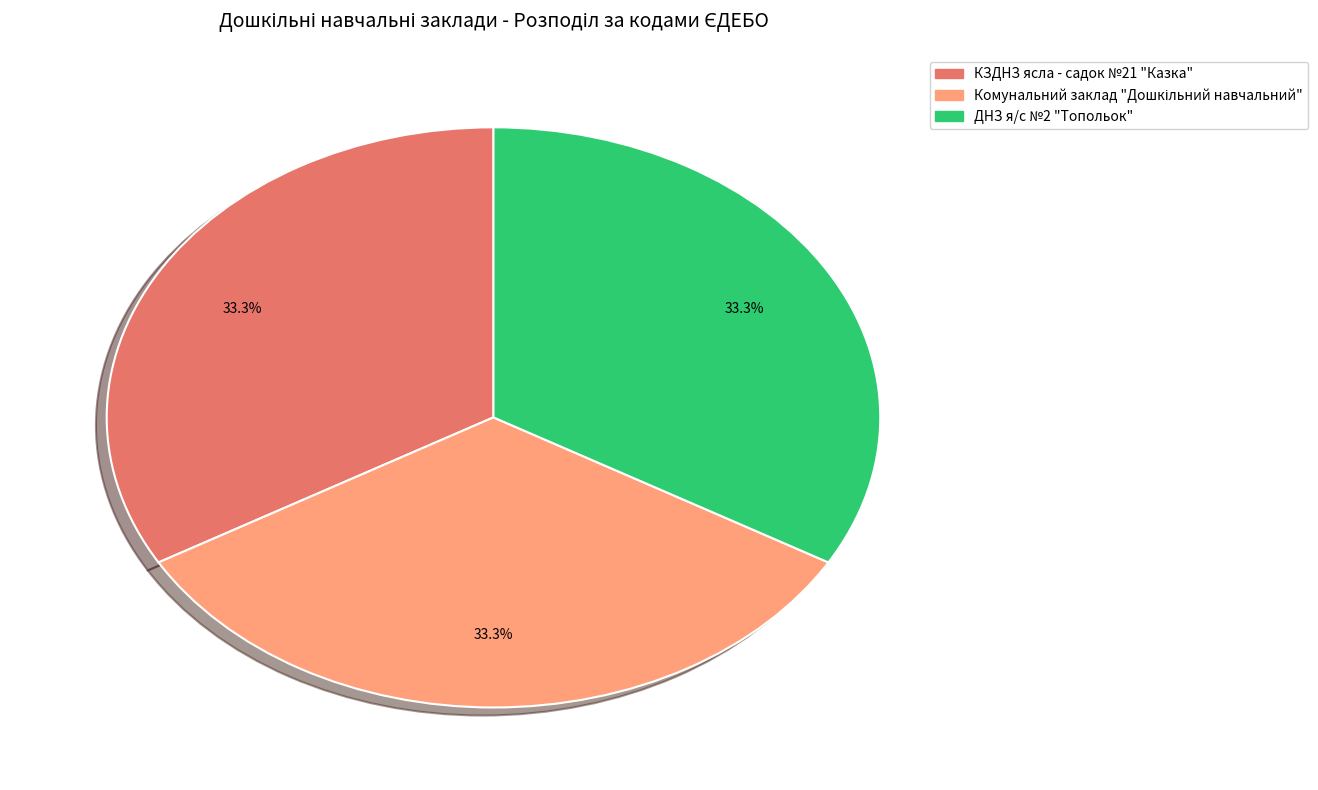

Approximately how many times larger is the value at ДНЗ я/с №2 "Топольок" compared to КЗДНЗ ясла - садок №21 "Казка"?

1.0